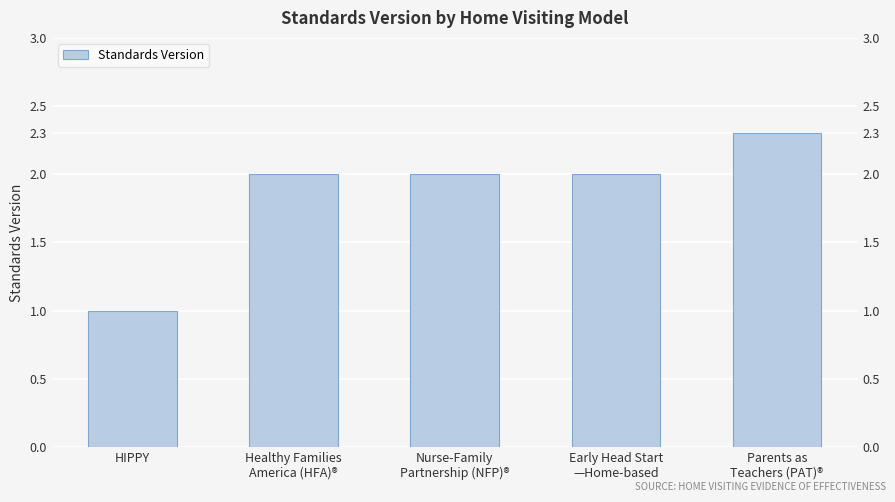

What is the value of the 5th bar from the left?

2.3